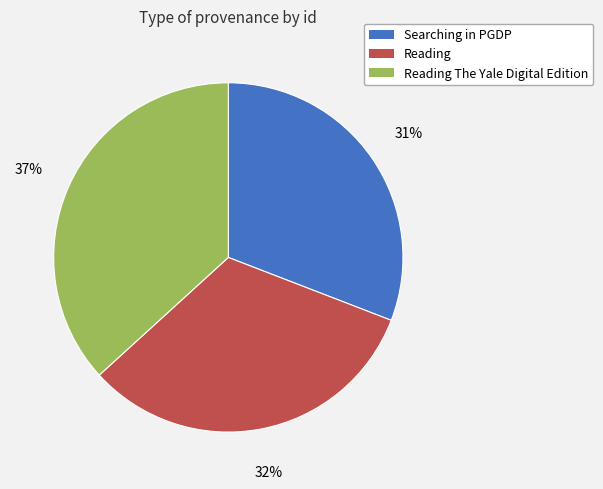

True or false: Searching in PGDP accounts for 24% of the total.

False